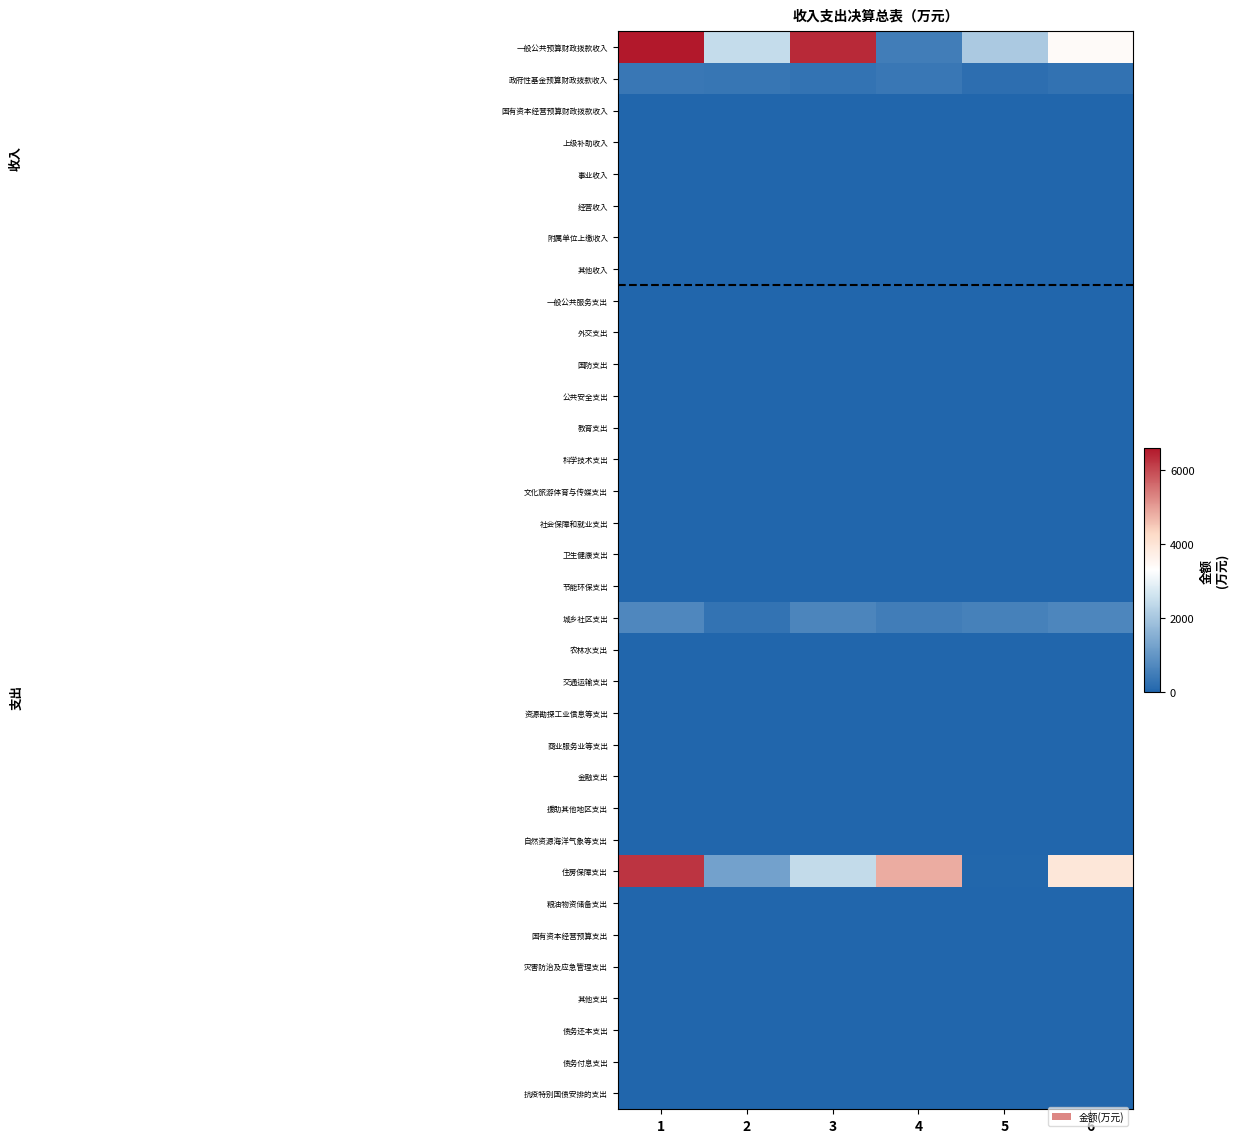

Which has a higher value, 3 or 4?

3